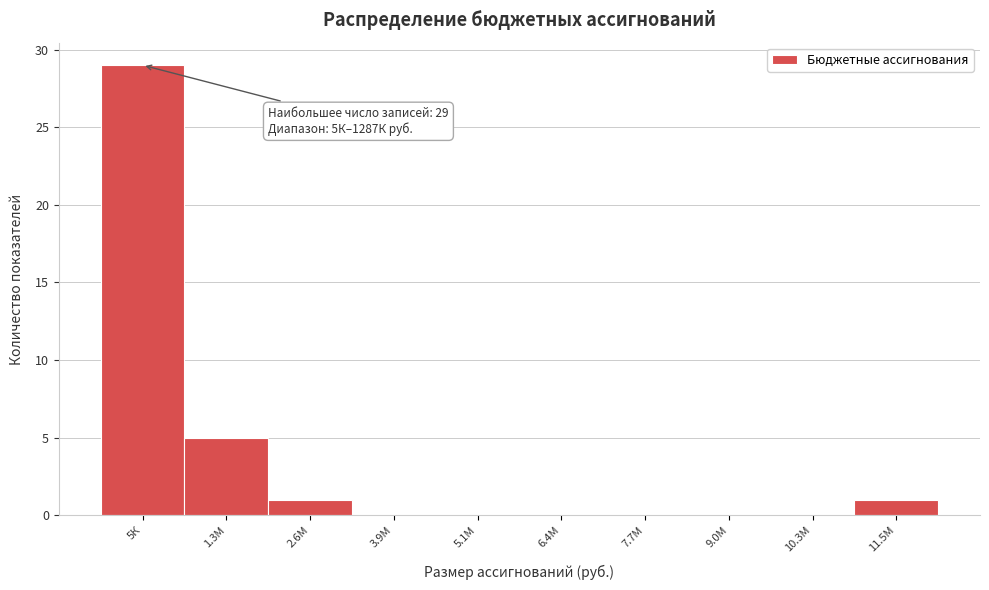

Reading left to right, extract all data points from this chart.

5К=29	1.3М=5	2.6М=1	3.9М=0	5.1М=0	6.4М=0	7.7М=0	9.0М=0	10.3М=0	11.5М=1